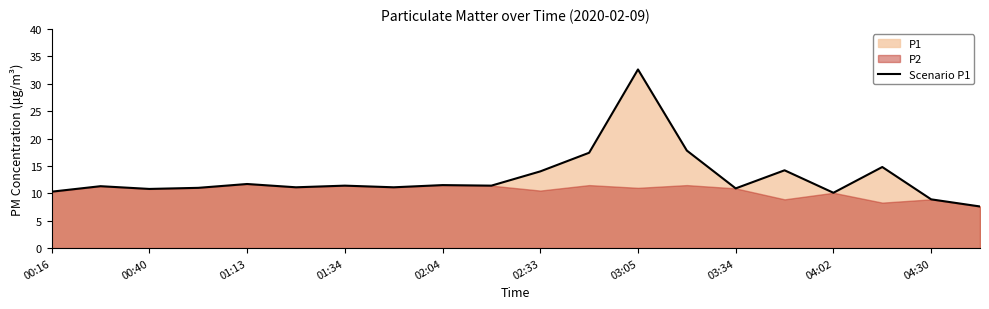

What is the difference between the maximum and minimum values?

25.0